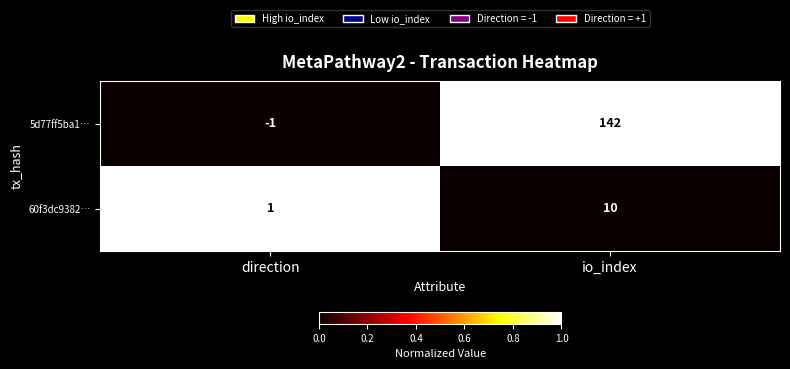

What is the spread (max minus min) of values at direction?

2